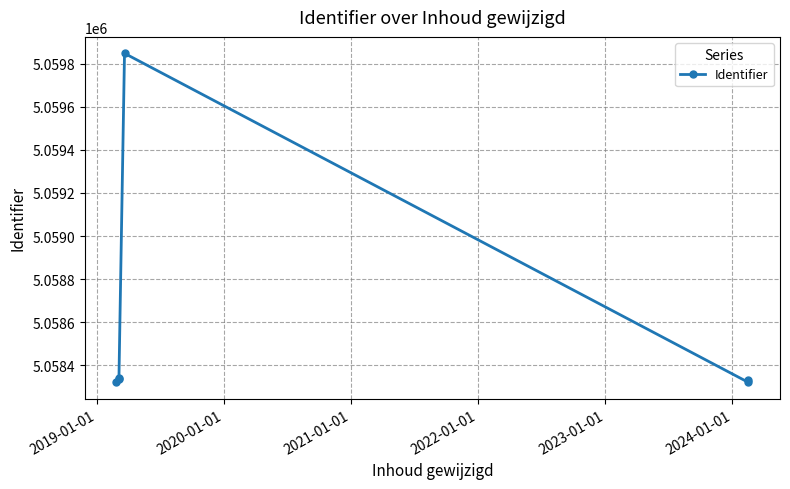

Between 2020-01-01 and 2019-01-01, which is larger?

2019-01-01